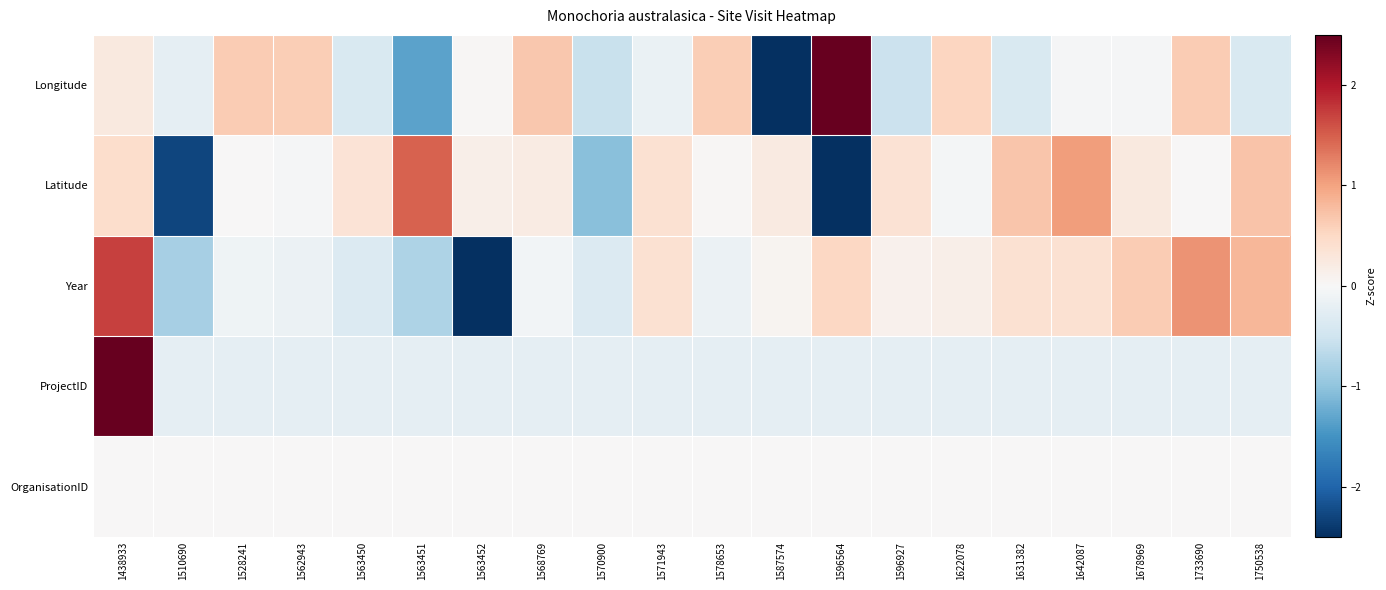

What is the spread (max minus min) of values at 1642087?

1.3